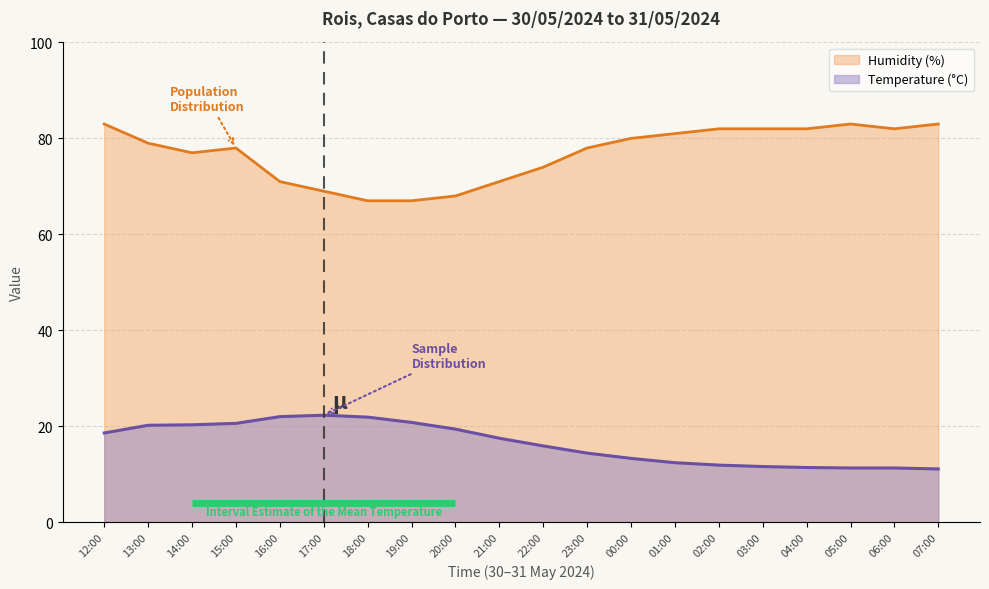

What is the sum of the Temperature (°C) values at 16:00 and 12:00?

40.6